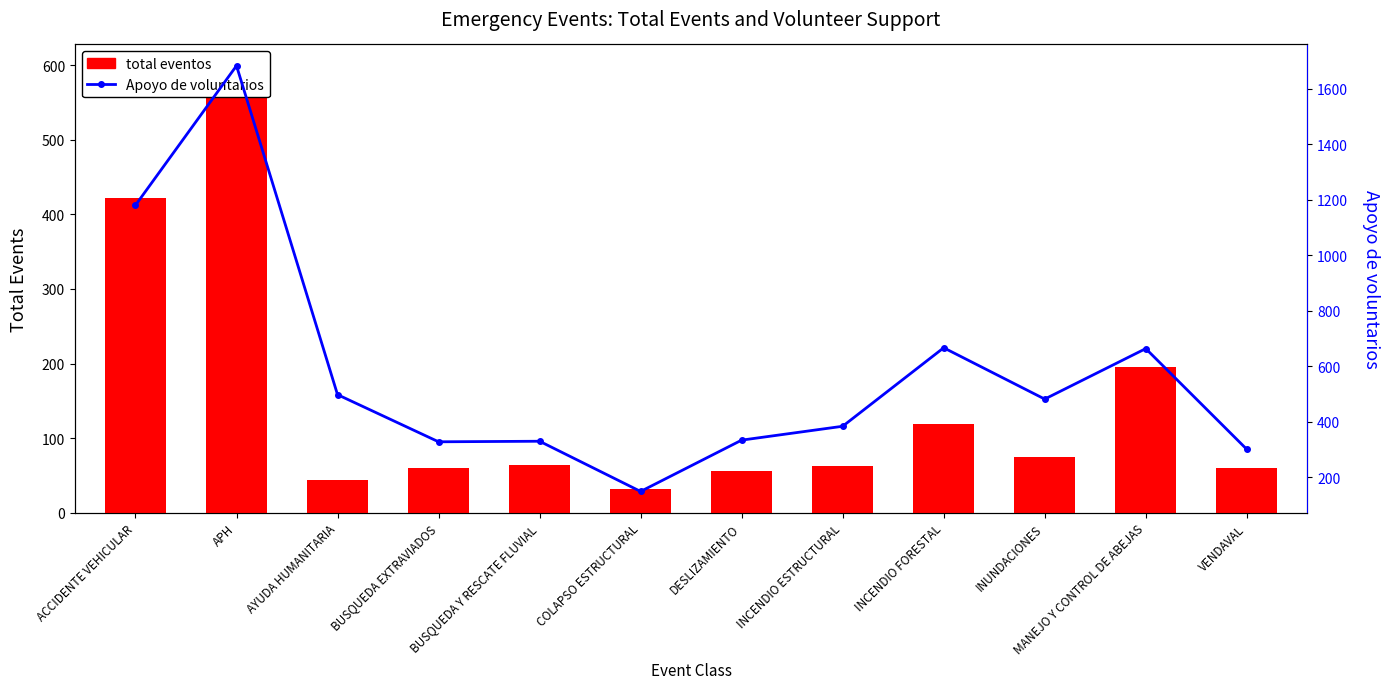

Is the value of Apoyo de voluntarios at COLAPSO ESTRUCTURAL greater than the value of total eventos at APH?

No